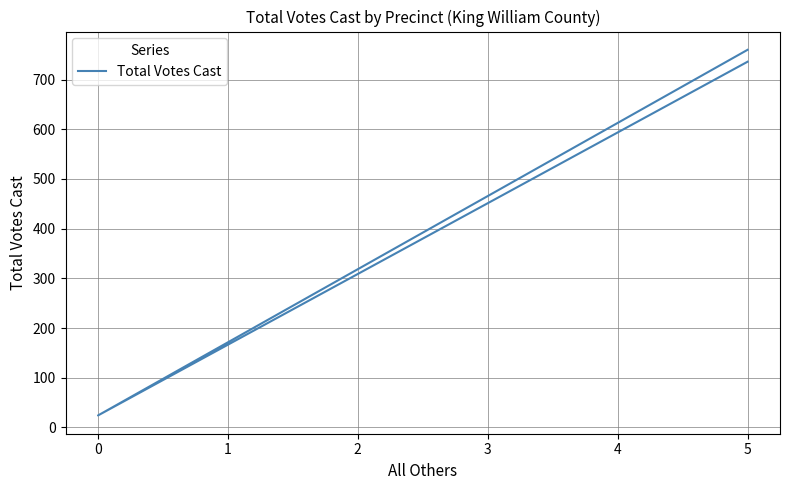

What is the average value?

507